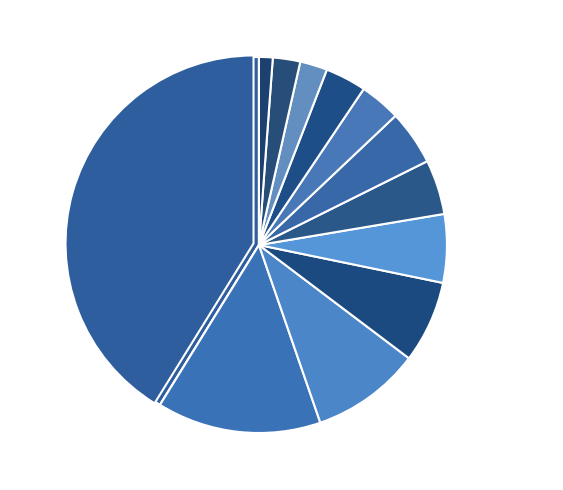

The MOVILIDAD slice represents 14% of the pie. True or false?

True